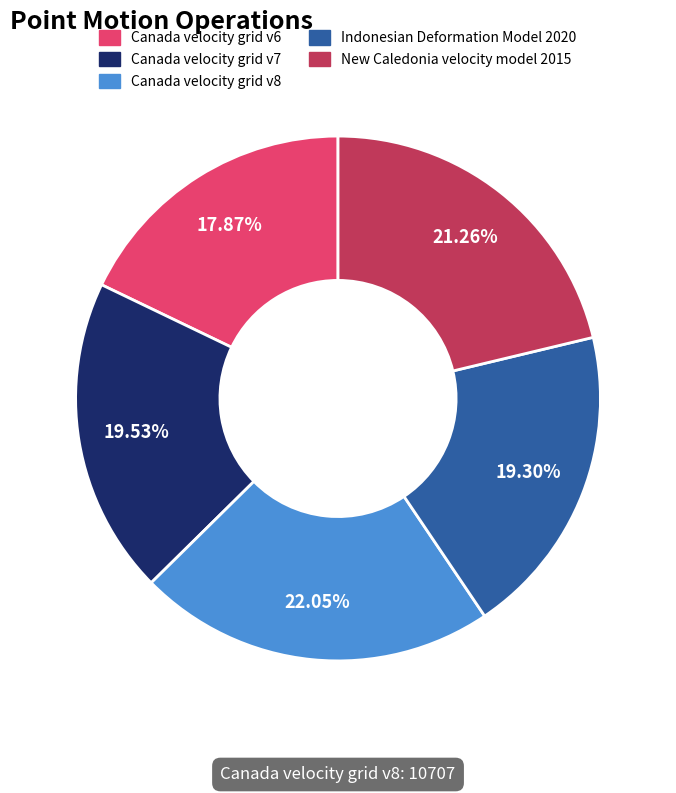

What is the largest slice in the pie chart?

Canada velocity grid v8